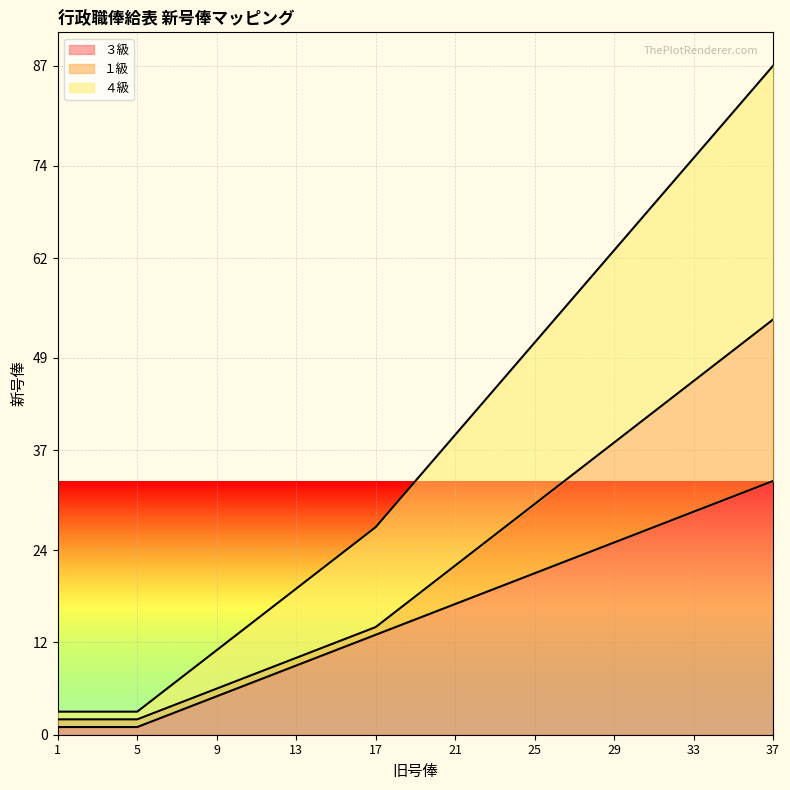

Does the chart display data point markers on the line(s)?

No